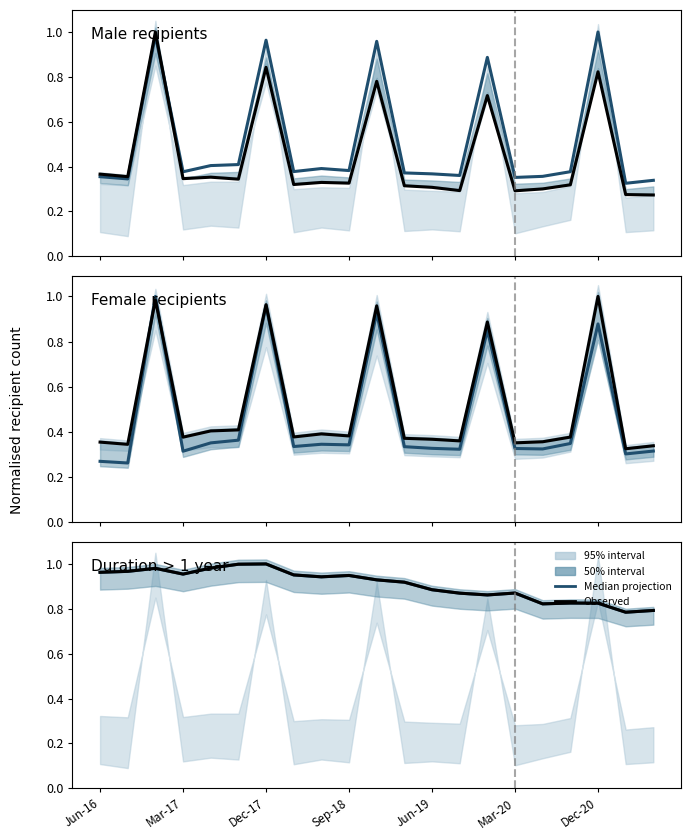

True or false: Male has a value of 1.0 at Dec-17.

True